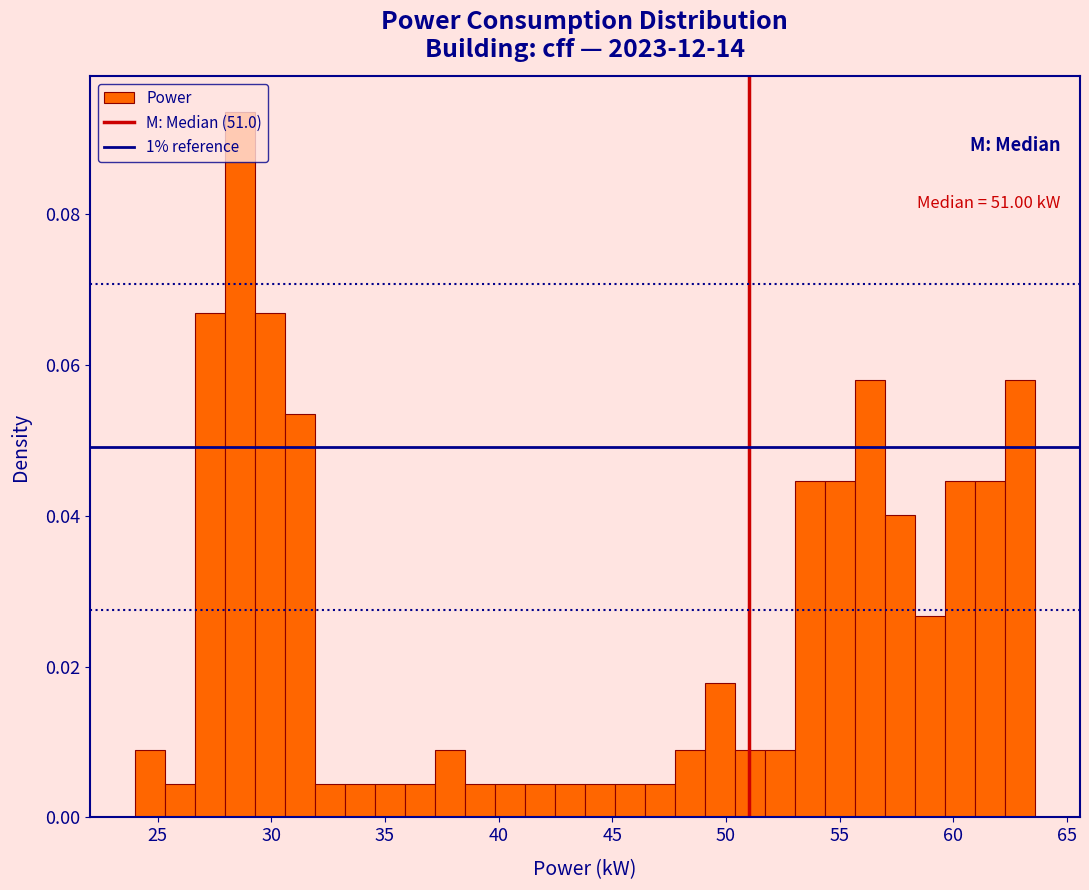

Around what value on the x-axis is the tallest bar? Give the approximate position of its centre, as read against the axis.

28.5